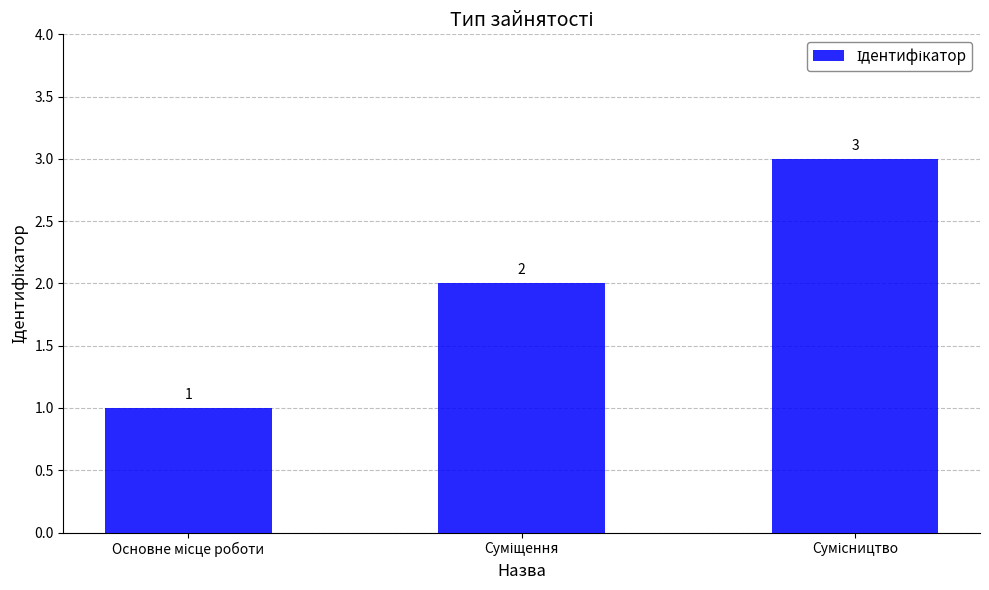

How many values are between 1 and 3?

3